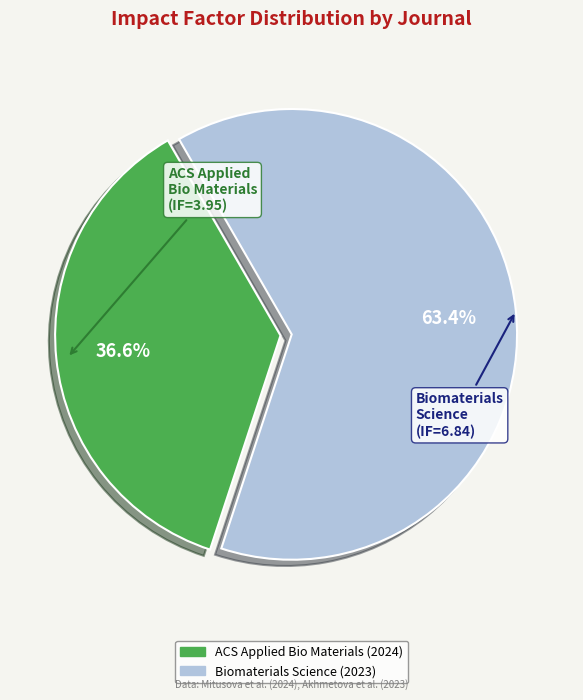

Between ACS Applied Bio Materials (2024) and Biomaterials Science (2023), which is larger?

Biomaterials Science (2023)